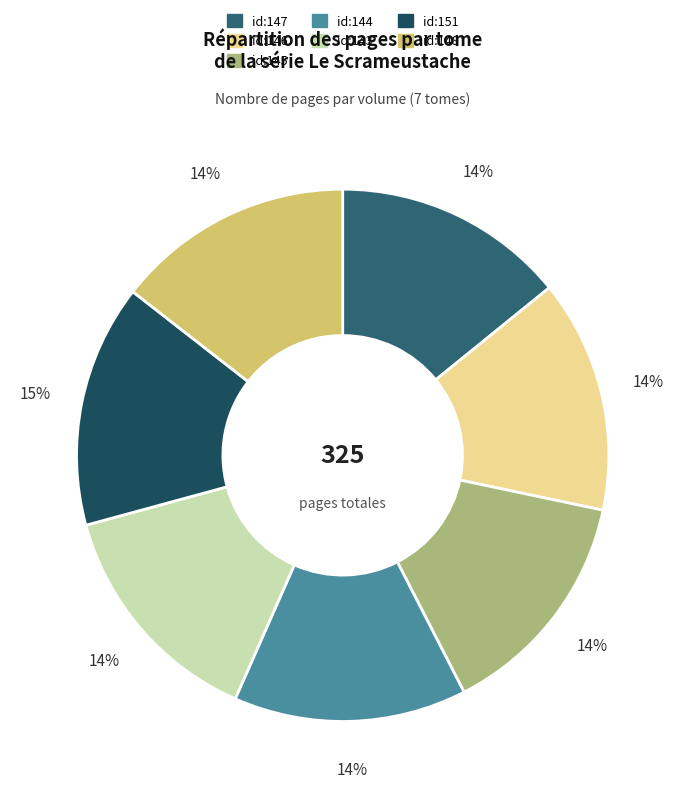

How many slices are in this pie chart?

7